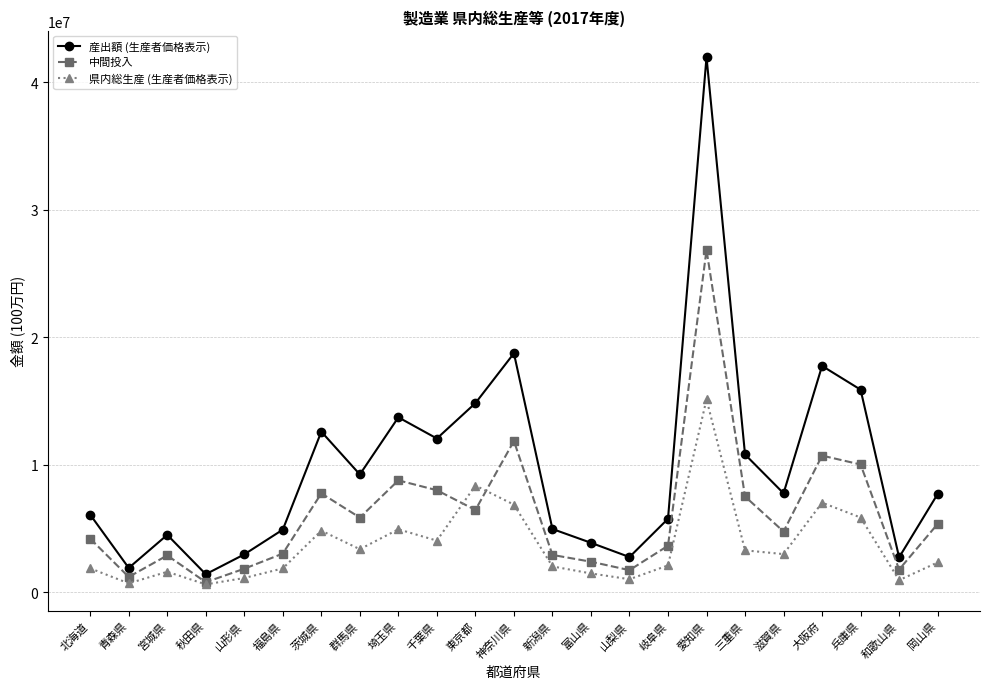

Rank the series by their average value, from highest to lowest.

産出額 (生産者価格表示), 中間投入, 県内総生産 (生産者価格表示)